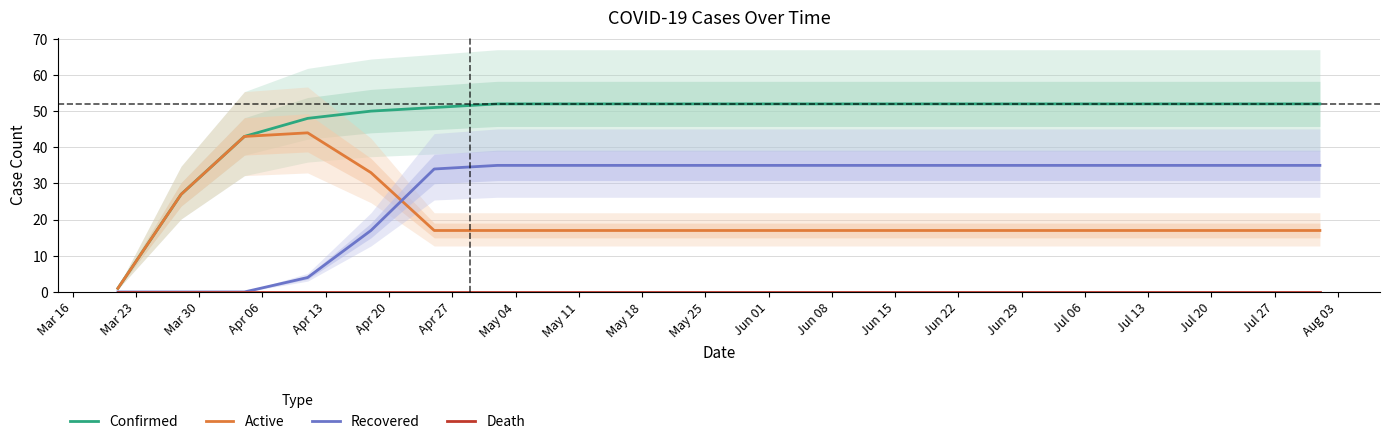

True or false: Active and Death intersect in this chart.

False